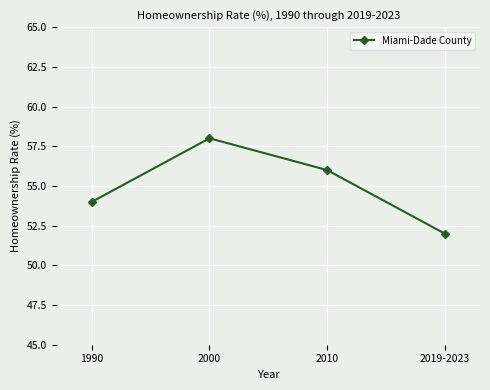

What is the average value?

55